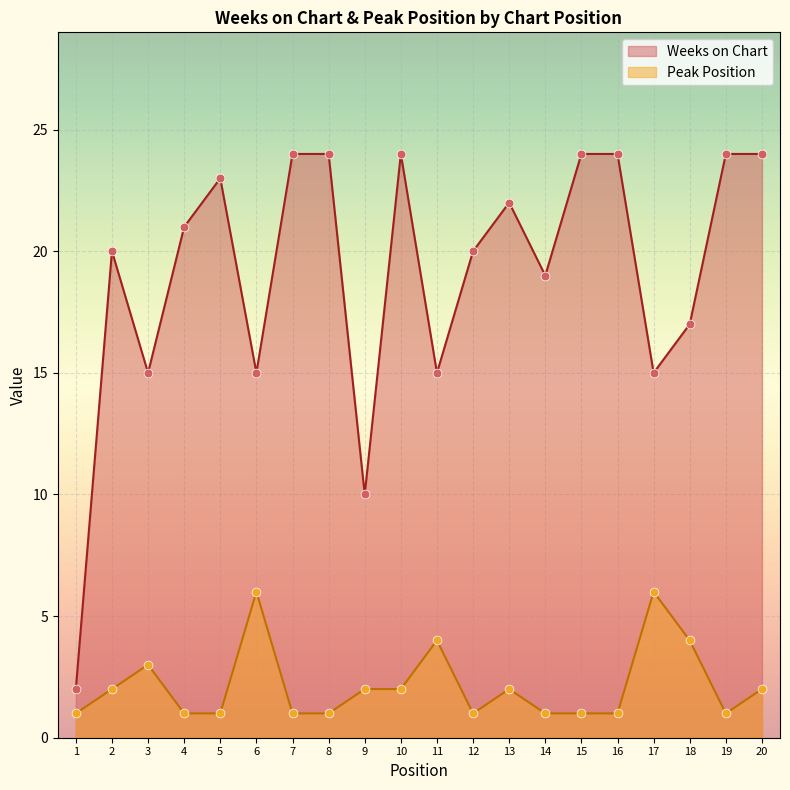

What are all the series names shown in the legend?

Weeks on Chart, Peak Position